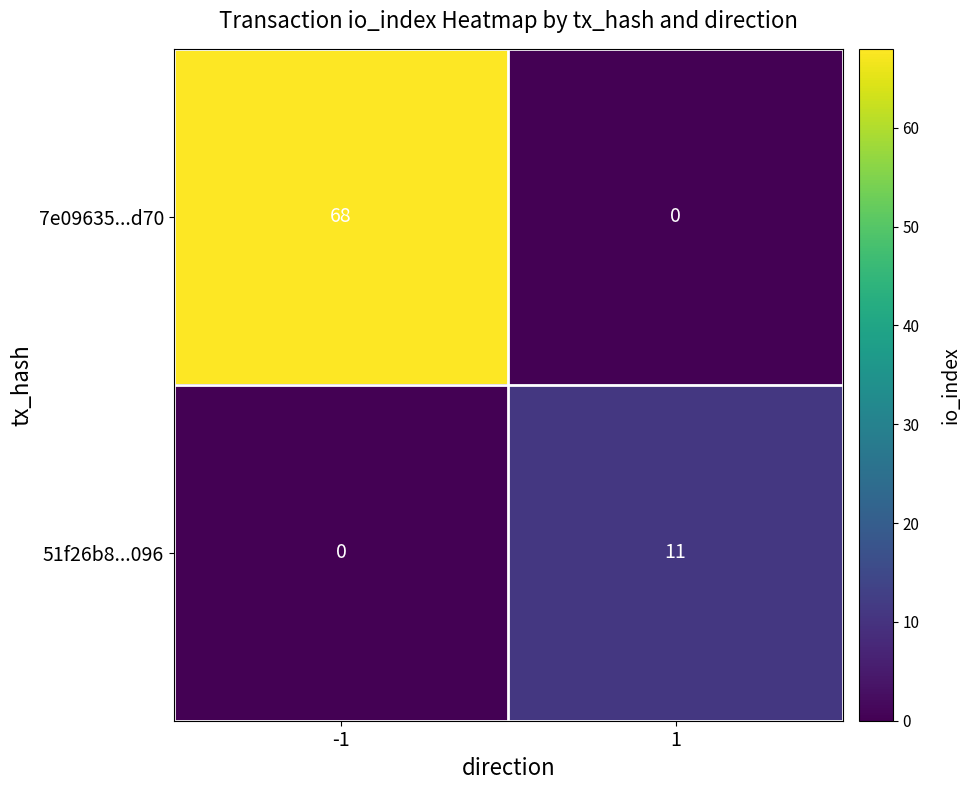

What is the sum of the 51f26b8...096 values at 1 and -1?

11